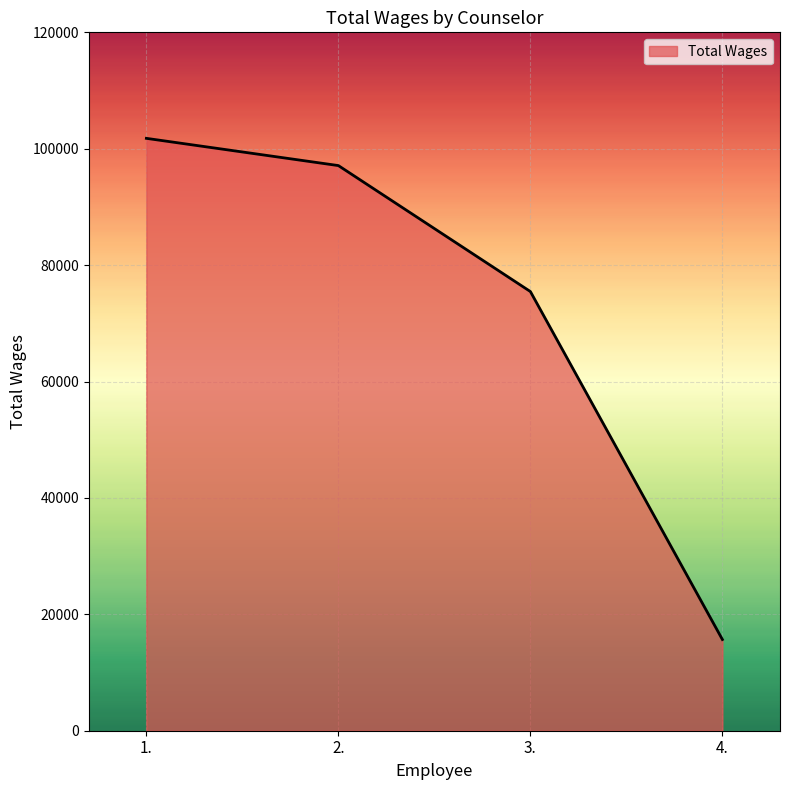

Is it true that the value at 1. is 101785?

True